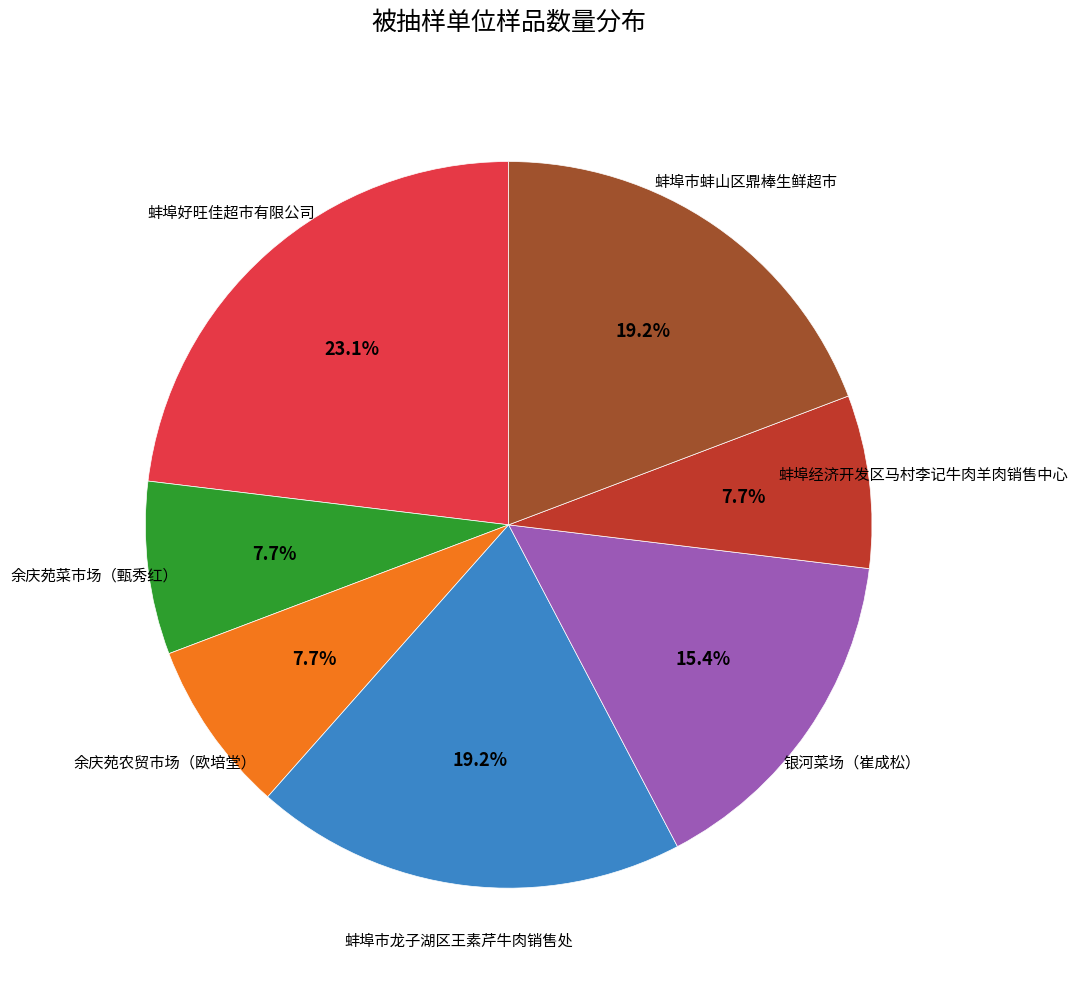

Does any single category account for the majority?

No